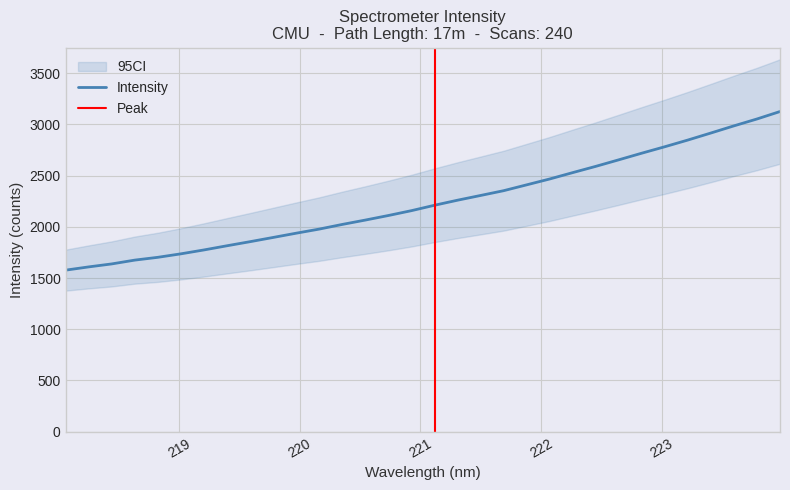

List the labels in order of value, largest first.

223.9802, 223.7895, 223.5987, 223.408, 223.2172, 223.0264, 222.8355, 222.6447, 222.4538, 222.263, 222.0721, 221.8812, 221.6902, 221.4993, 221.3083, 221.1174, 220.9264, 220.7354, 220.5444, 220.3533, 220.1623, 219.9712, 219.7801, 219.589, 219.3979, 219.2067, 219.0156, 218.8244, 218.6332, 218.442, 218.2508, 218.0596